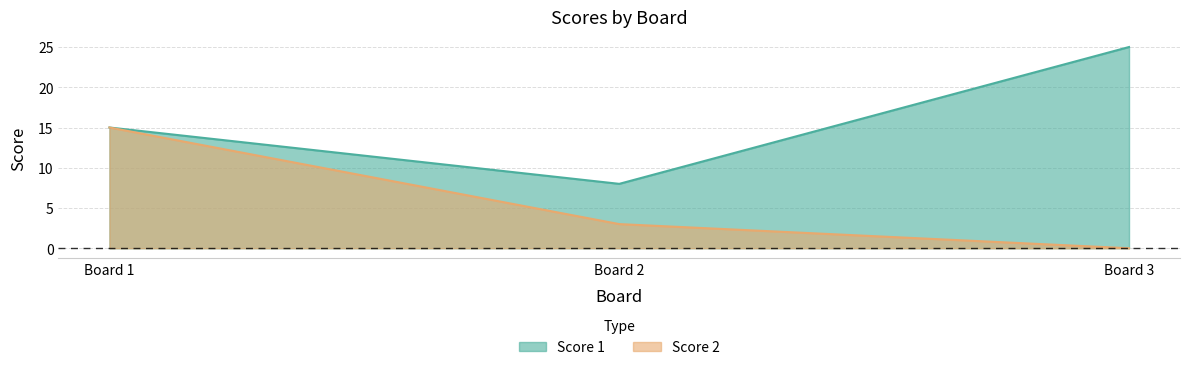

Reading right to left, list all the values displayed in this chart.

Score 1: 25	8	15
Score 2: 0	3	15